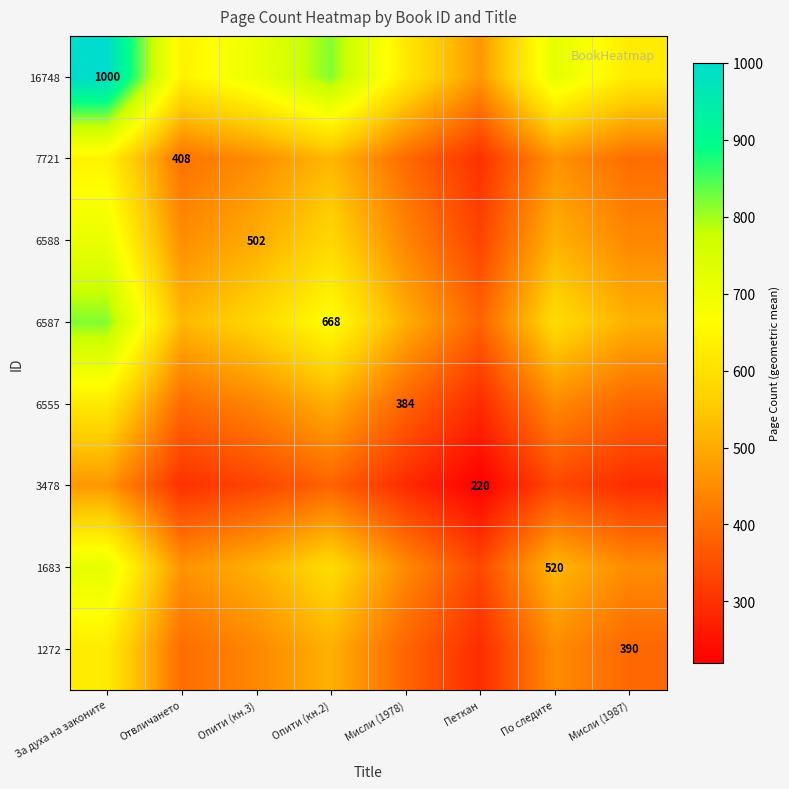

How many distinct data groups are displayed?

8